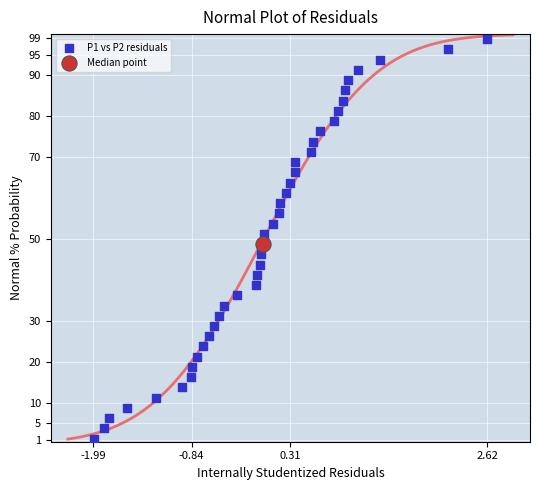

What are all the series names shown in the legend?

P1 vs P2 residuals, Median point